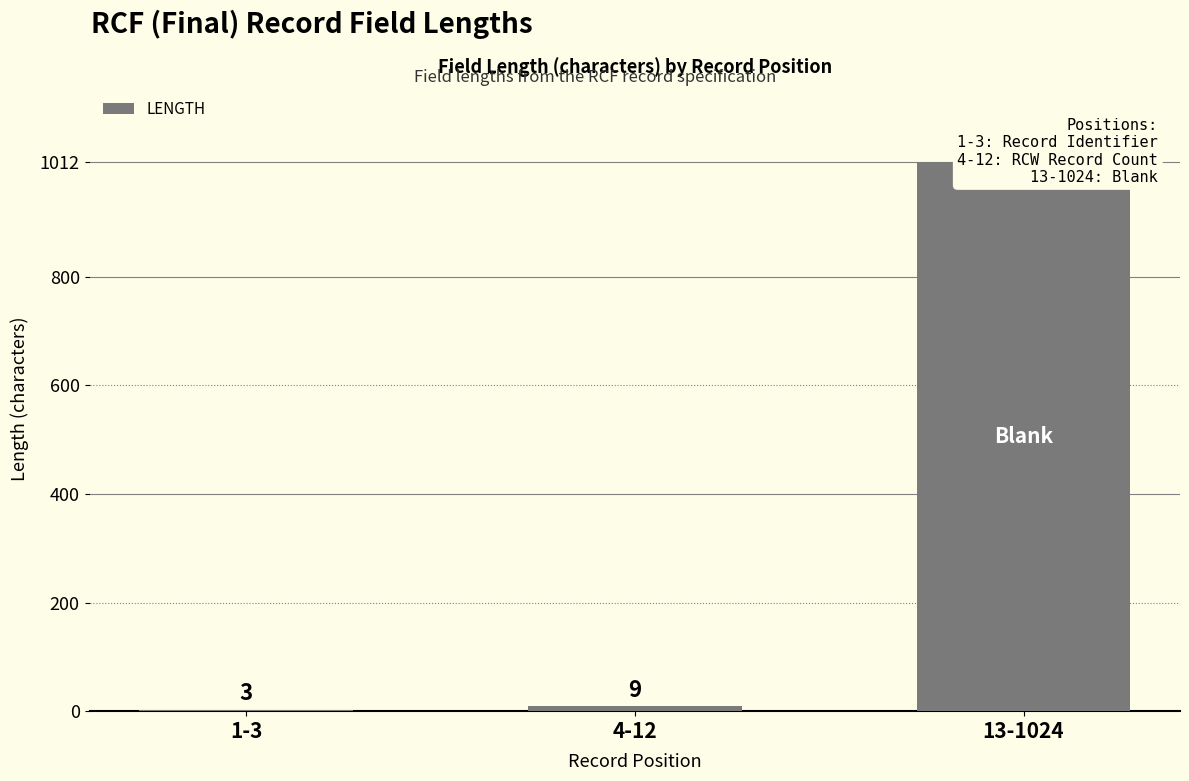

What is the greatest value displayed?

1012